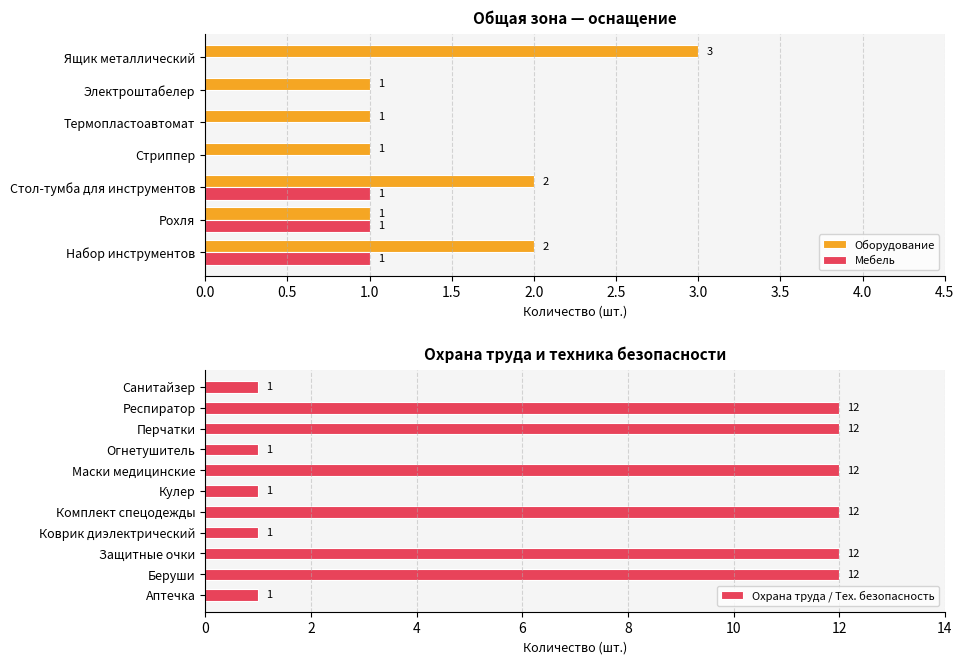

What is the difference between the highest and lowest values at Термопластоавтомат?

1